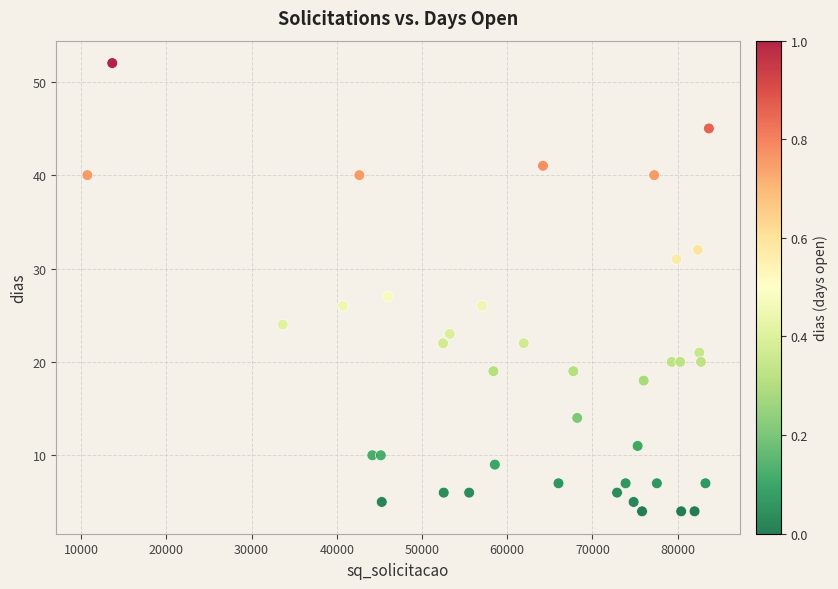

What Y value in the scatter plot is closest to 28?

27